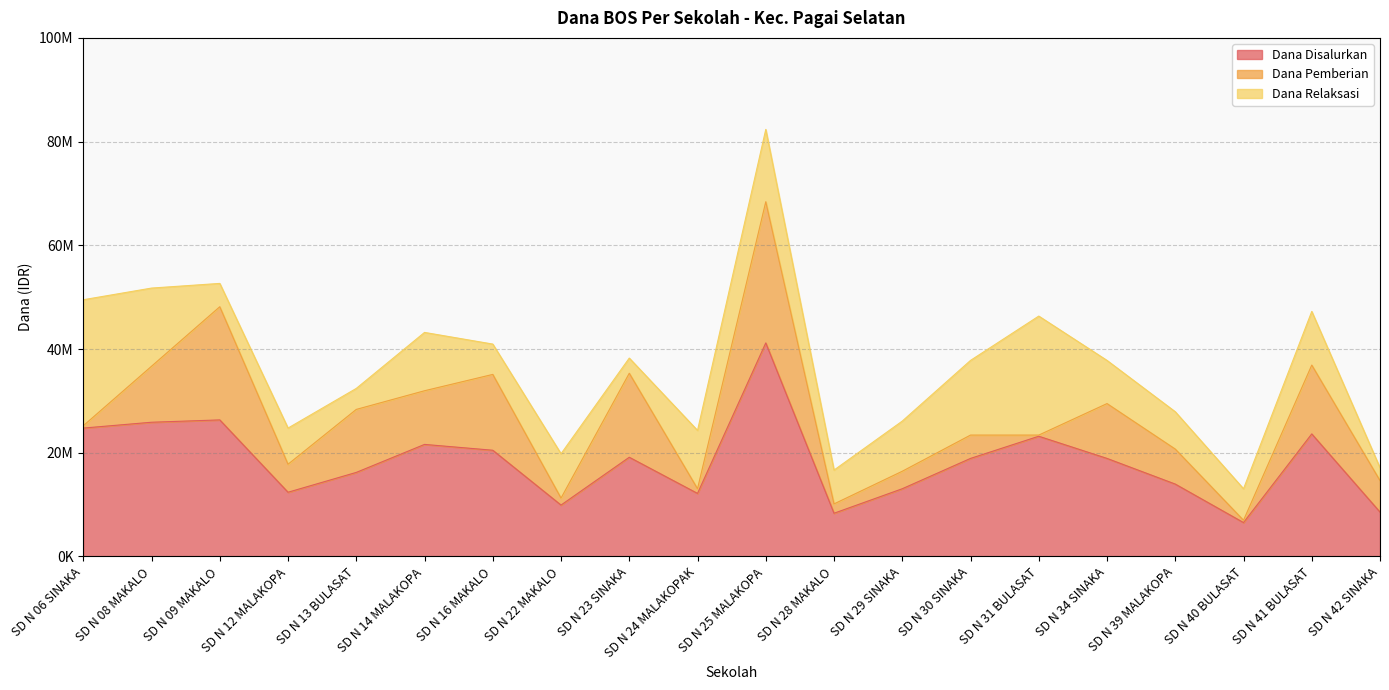

Reading left to right, what are all the values shown in this chart?

Dana Disalurkan: SD N 06 SINAKA=24750000	SD N 08 MAKALO=25875000	SD N 09 MAKALO=26325000	SD N 12 MALAKOPA=12375000	SD N 13 BULASAT=16200000	SD N 14 MALAKOPA=21600000	SD N 16 MAKALO=20475000	SD N 22 MAKALO=9900000	SD N 23 SINAKA=19125000	SD N 24 MALAKOPAK=12150000	SD N 25 MALAKOPA=41175000	SD N 28 MAKALO=8325000	SD N 29 SINAKA=13050000	SD N 30 SINAKA=18900000	SD N 31 BULASAT=23175000	SD N 34 SINAKA=18900000	SD N 39 MALAKOPA=13950000	SD N 40 BULASAT=6525000	SD N 41 BULASAT=23625000	SD N 42 SINAKA=8550000
Dana Pemberian: SD N 06 SINAKA=450000	SD N 08 MAKALO=10800000	SD N 09 MAKALO=21825000	SD N 12 MALAKOPA=5400000	SD N 13 BULASAT=12150000	SD N 14 MALAKOPA=10350000	SD N 16 MAKALO=14625000	SD N 22 MAKALO=1350000	SD N 23 SINAKA=16200000	SD N 24 MALAKOPAK=900000	SD N 25 MALAKOPA=27225000	SD N 28 MAKALO=1800000	SD N 29 SINAKA=3375000	SD N 30 SINAKA=4500000	SD N 31 BULASAT=225000	SD N 34 SINAKA=10575000	SD N 39 MALAKOPA=6750000	SD N 40 BULASAT=450000	SD N 41 BULASAT=13275000	SD N 42 SINAKA=6075000
Dana Relaksasi: SD N 06 SINAKA=24300000	SD N 08 MAKALO=15075000	SD N 09 MAKALO=4500000	SD N 12 MALAKOPA=6975000	SD N 13 BULASAT=4050000	SD N 14 MALAKOPA=11250000	SD N 16 MAKALO=5850000	SD N 22 MAKALO=8550000	SD N 23 SINAKA=2925000	SD N 24 MALAKOPAK=11250000	SD N 25 MALAKOPA=13950000	SD N 28 MAKALO=6525000	SD N 29 SINAKA=9675000	SD N 30 SINAKA=14400000	SD N 31 BULASAT=22950000	SD N 34 SINAKA=8325000	SD N 39 MALAKOPA=7200000	SD N 40 BULASAT=6075000	SD N 41 BULASAT=10350000	SD N 42 SINAKA=2475000